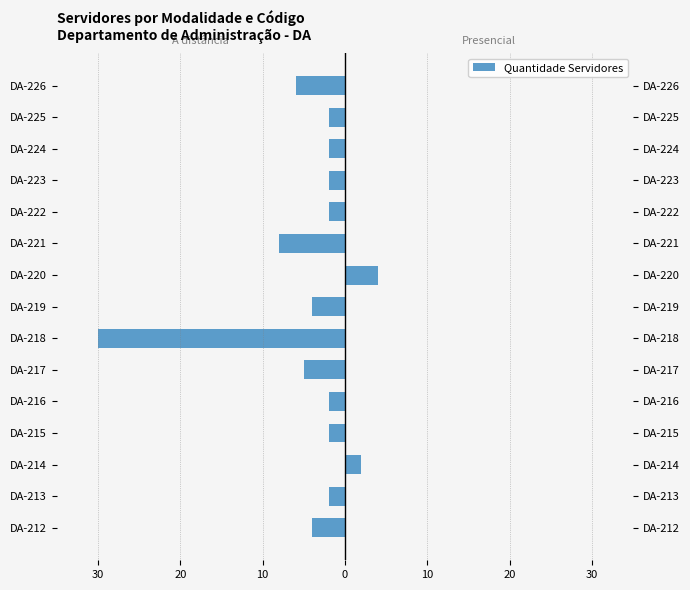

What is the difference between the second highest and second lowest values in the A distância series?

8